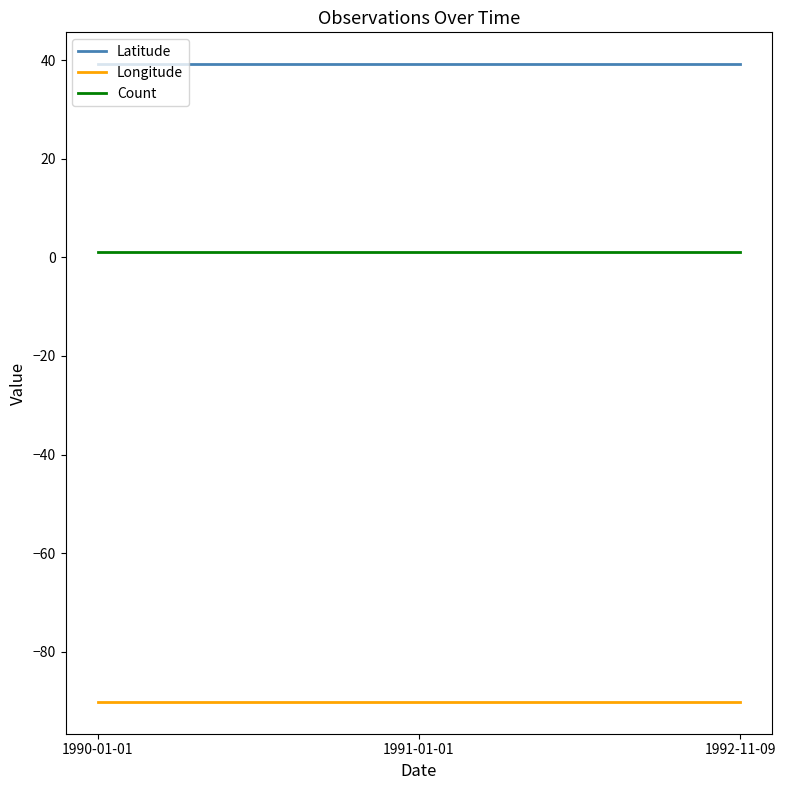

Which series has the largest total across all categories?

Latitude